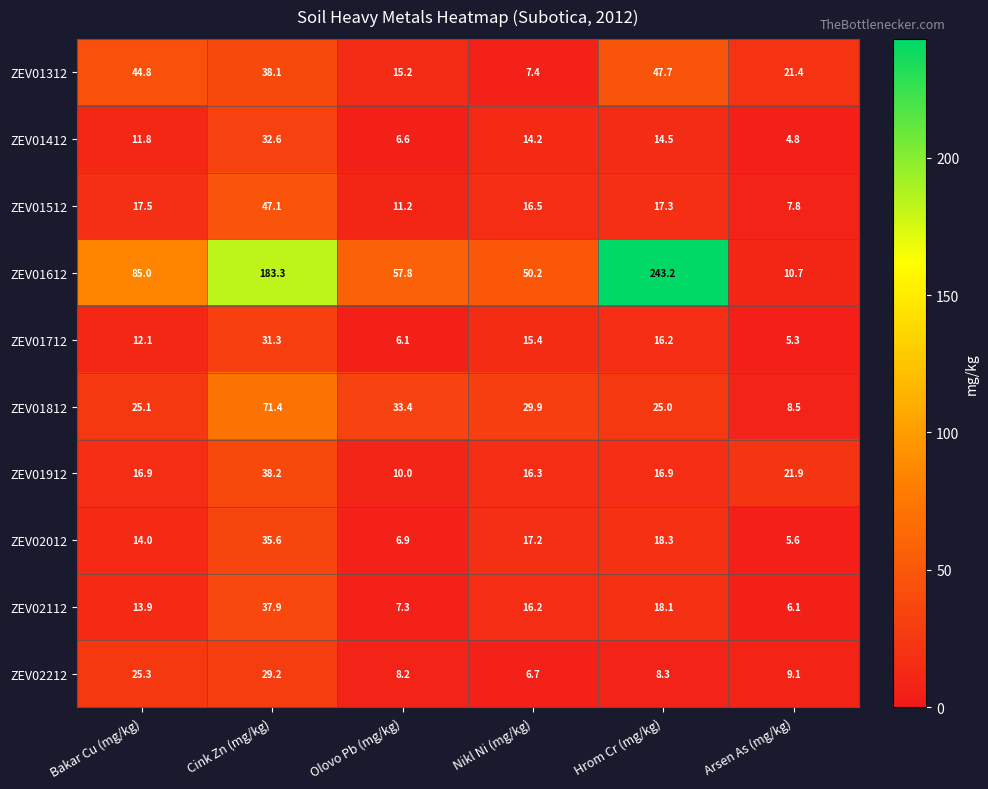

The ZEV01712 series shows 6.1 at Olovo Pb (mg/kg). True or false?

True